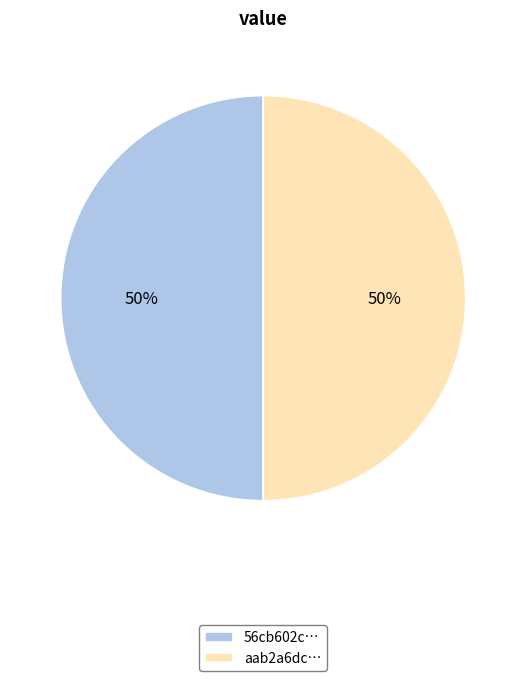

Is the sum of aab2a6dc… and 56cb602c… greater than half?

Yes